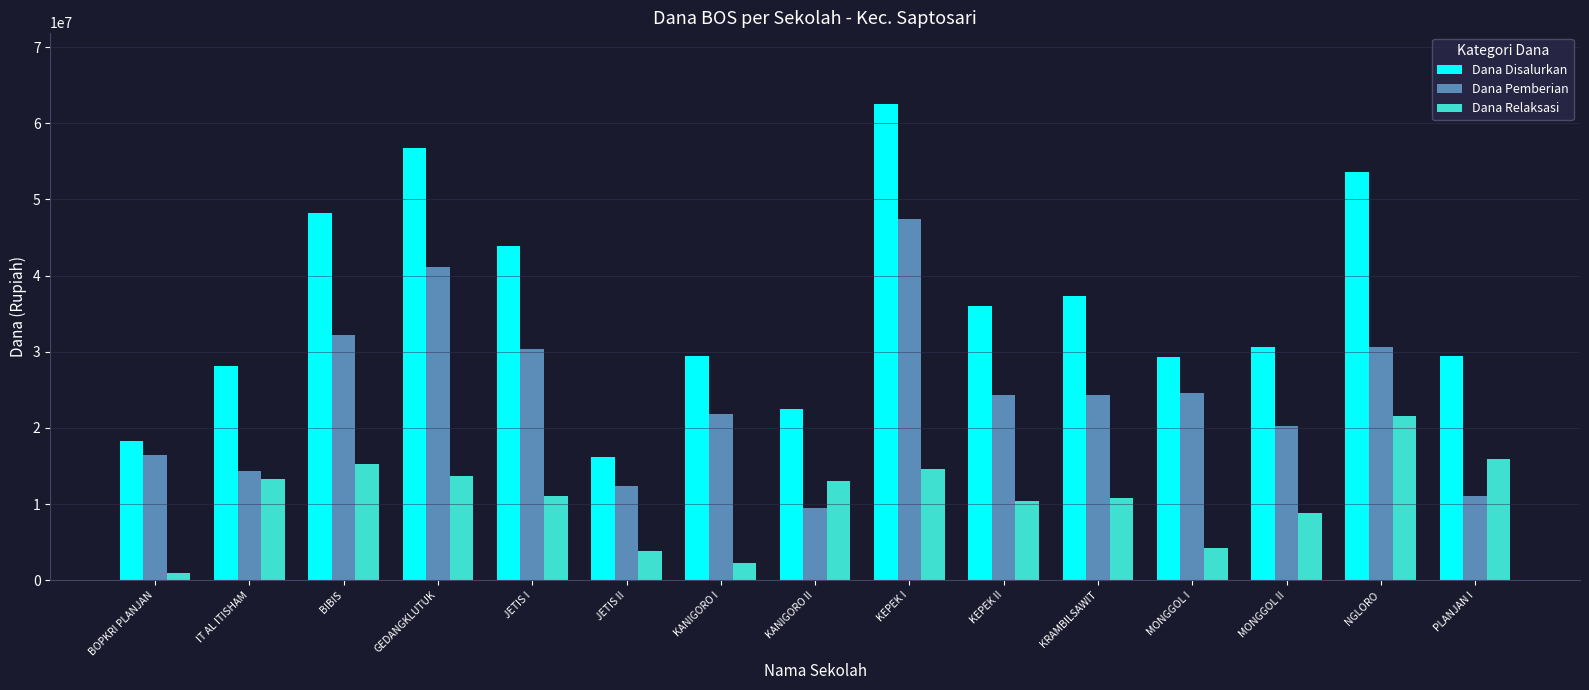

Are the bars horizontal?

No